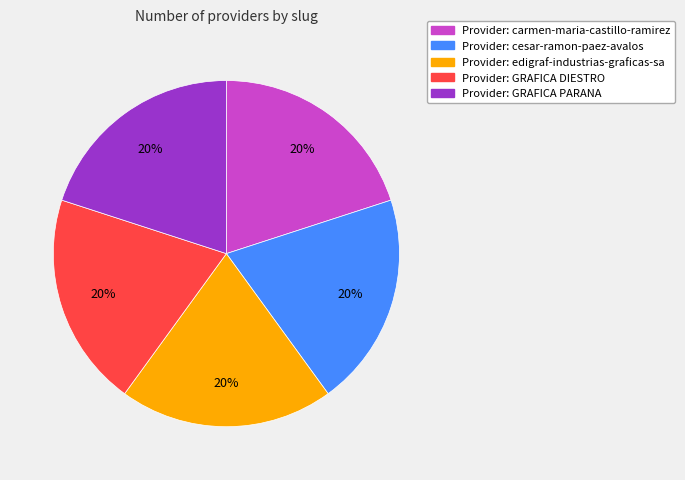

Count the number of slices in the pie.

5